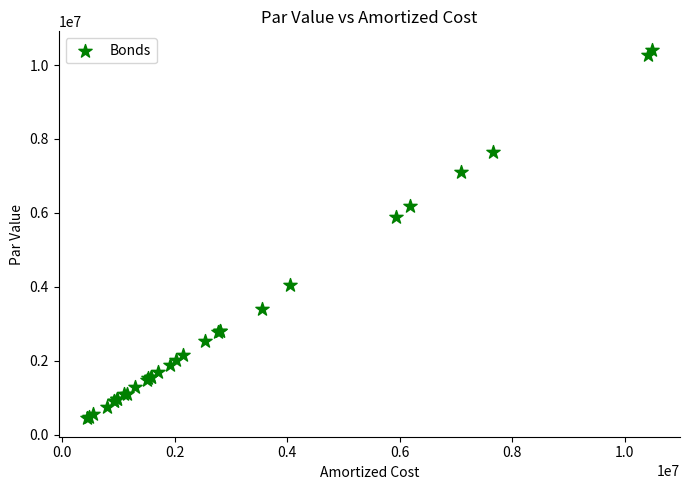

What Y value in the scatter plot is closest to 5428224?

5898240.0